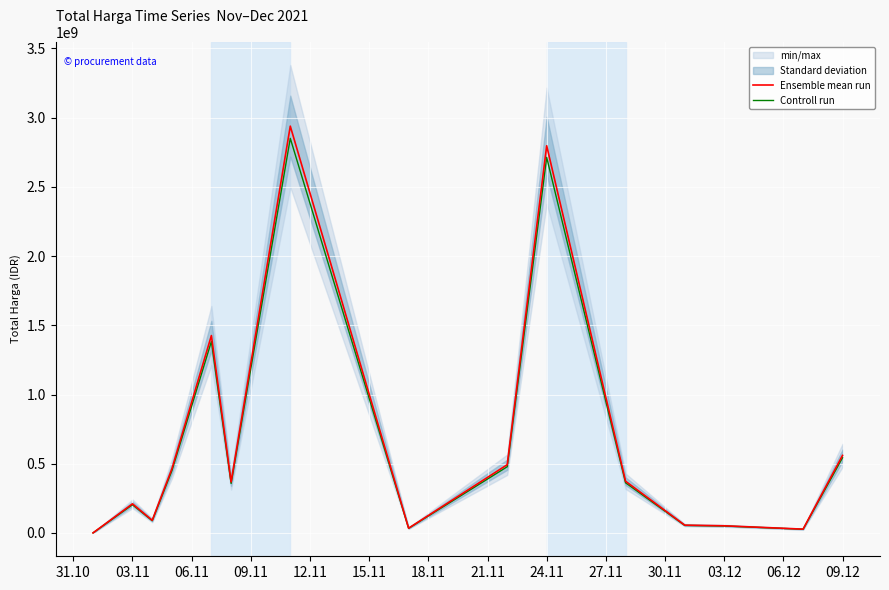

In Ensemble mean run, how many points are lower than both neighbors (excluding endpoints)?

4